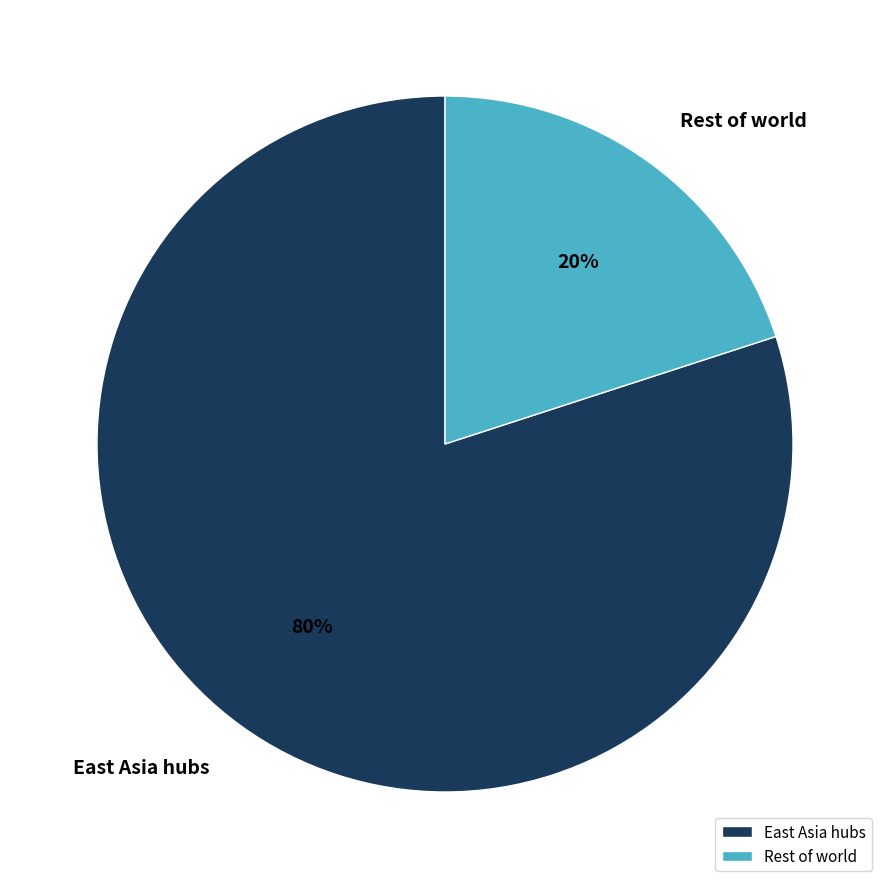

The East Asia hubs slice represents 80% of the pie. True or false?

True